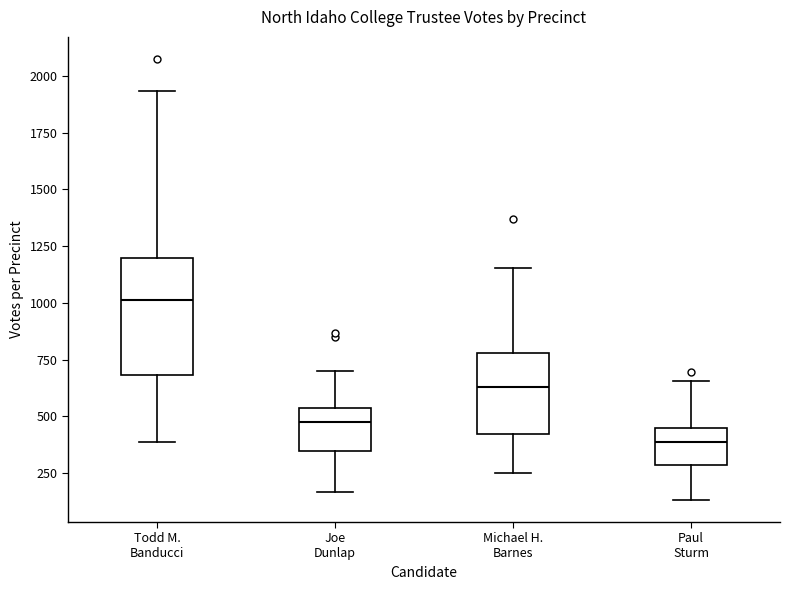

Reading left to right, transcribe this box plot: for each box, give where its median line is, the range the box spans, and where its two whiskers end, as read against the y-axis. The values are not printed on the chart, so give them approximately, as read against the axis.

Todd M. Banducci: median 1000, box 700 to 1200, whiskers 400 to 1950
Joe Dunlap: median 500, box 350 to 550, whiskers 150 to 700
Michael H. Barnes: median 650, box 400 to 800, whiskers 250 to 1150
Paul Sturm: median 400, box 300 to 450, whiskers 150 to 650